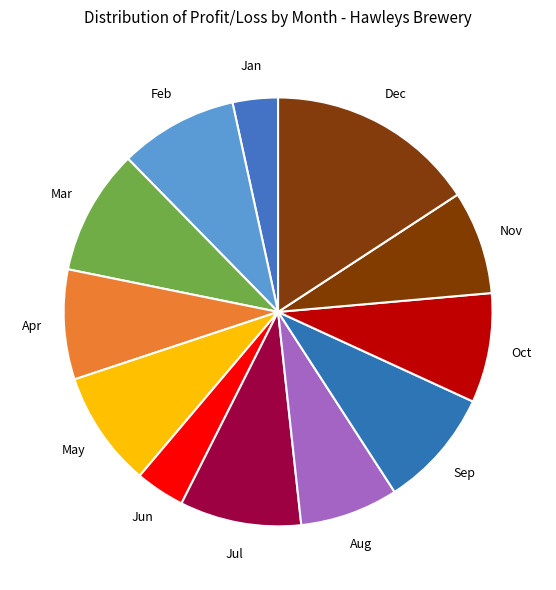

Is the sum of Aug and Sep greater than half?

No